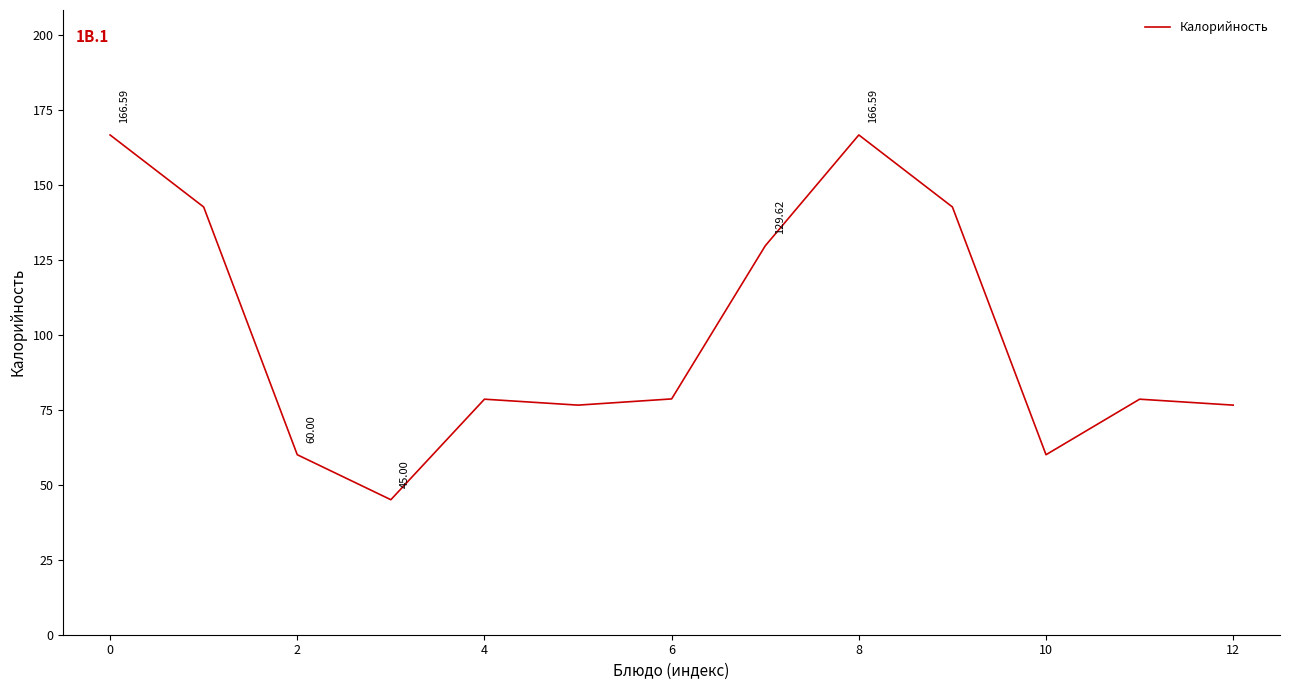

What is the difference between the maximum and minimum values?

121.6